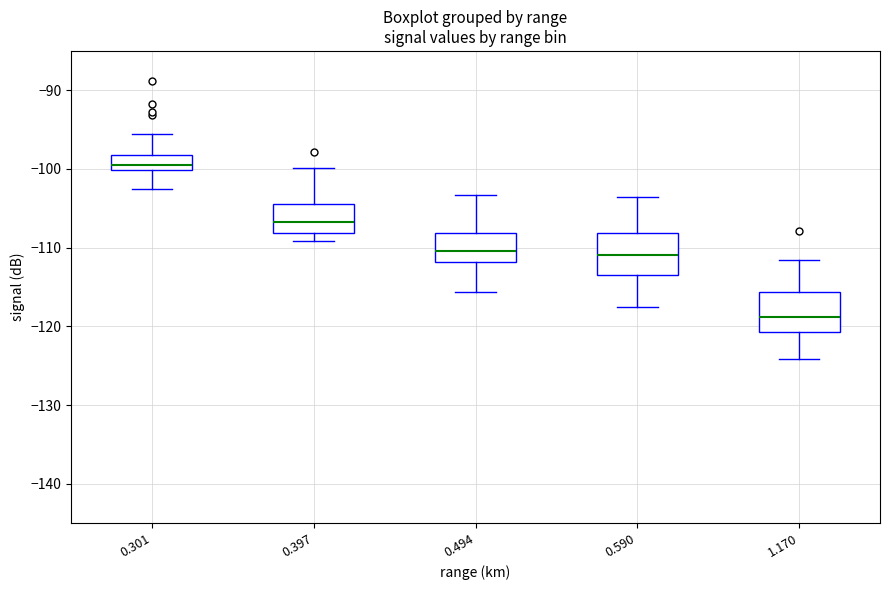

Where does the lower whisker of the box at x = 0.590 end on the y-axis? The values are not printed on the chart, so give them approximately, as read against the axis.

-117